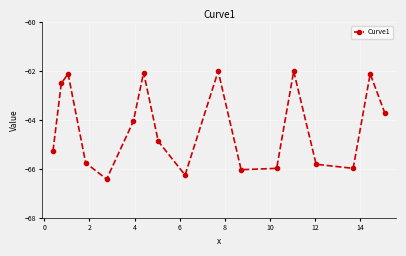

What is the minimum value shown in the chart?

-66.4